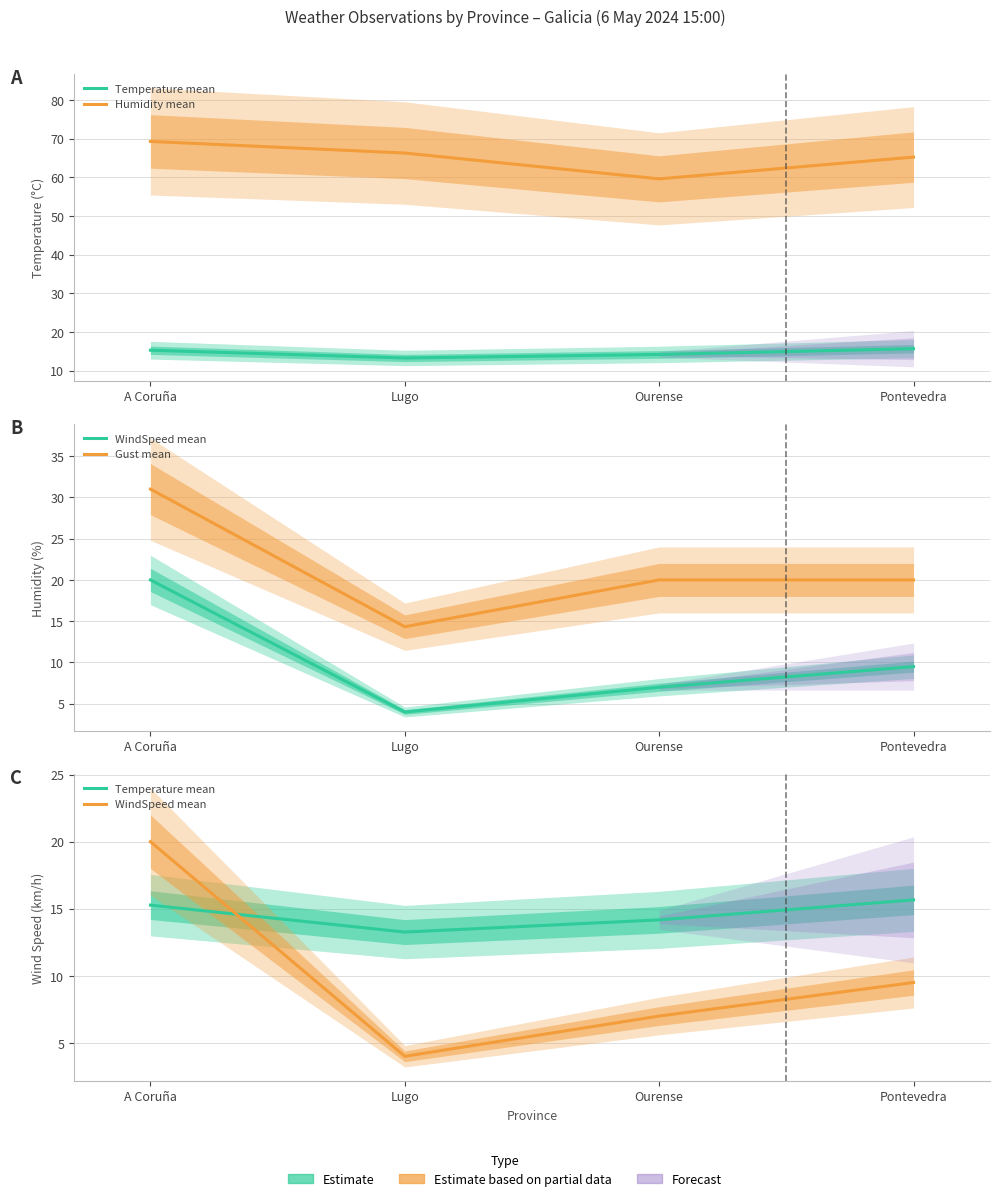

What is the average value of the Gust mean series?

21.3